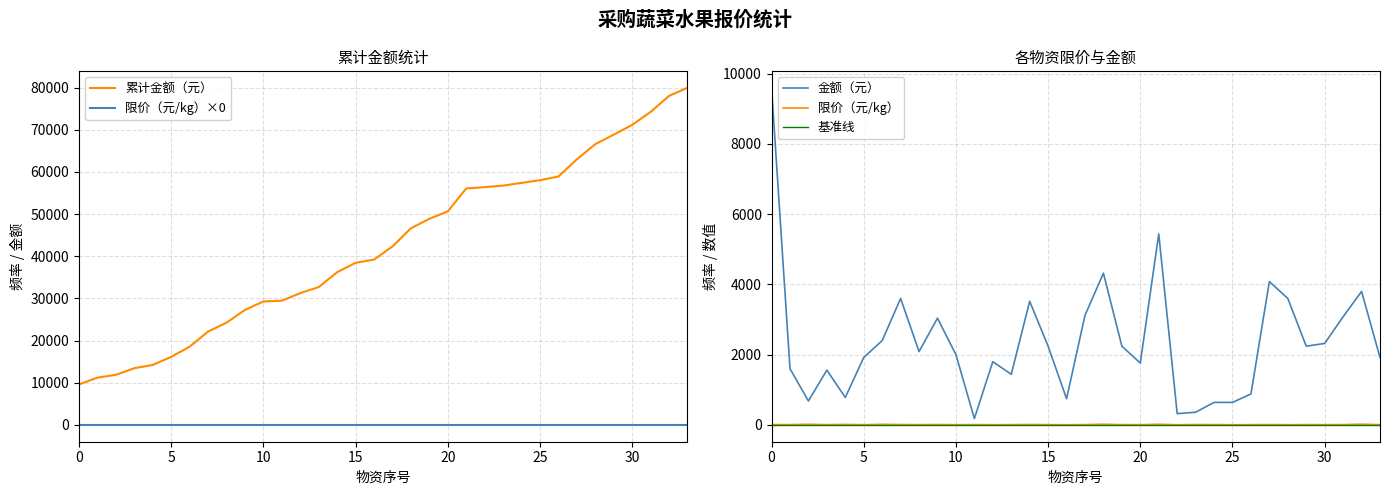

What is the maximum value for 金额（元）?

9600.0